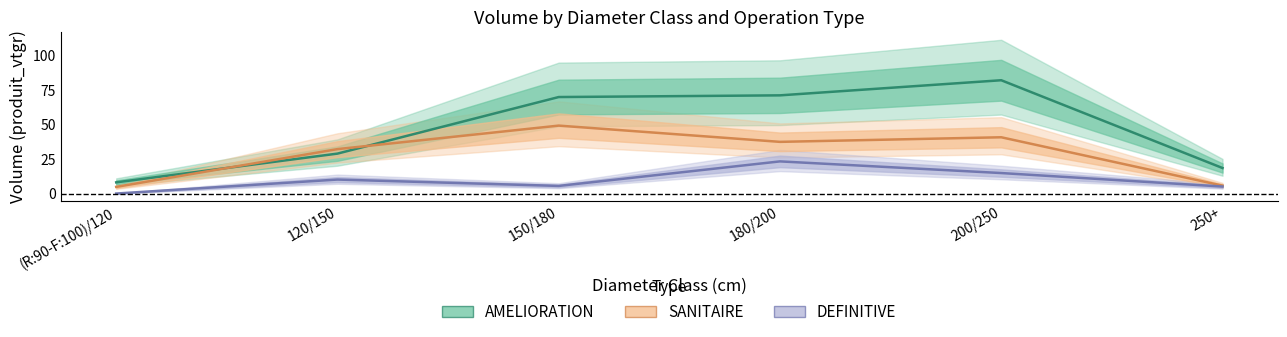

Does the chart have visible grid lines?

No